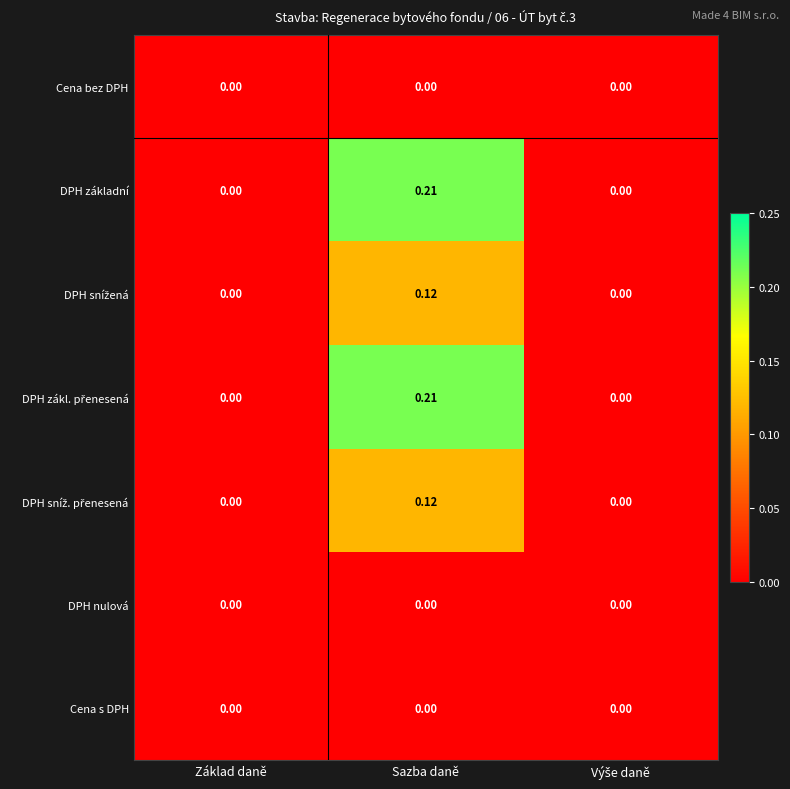

Which category has the highest value in the DPH základní series?

Sazba daně